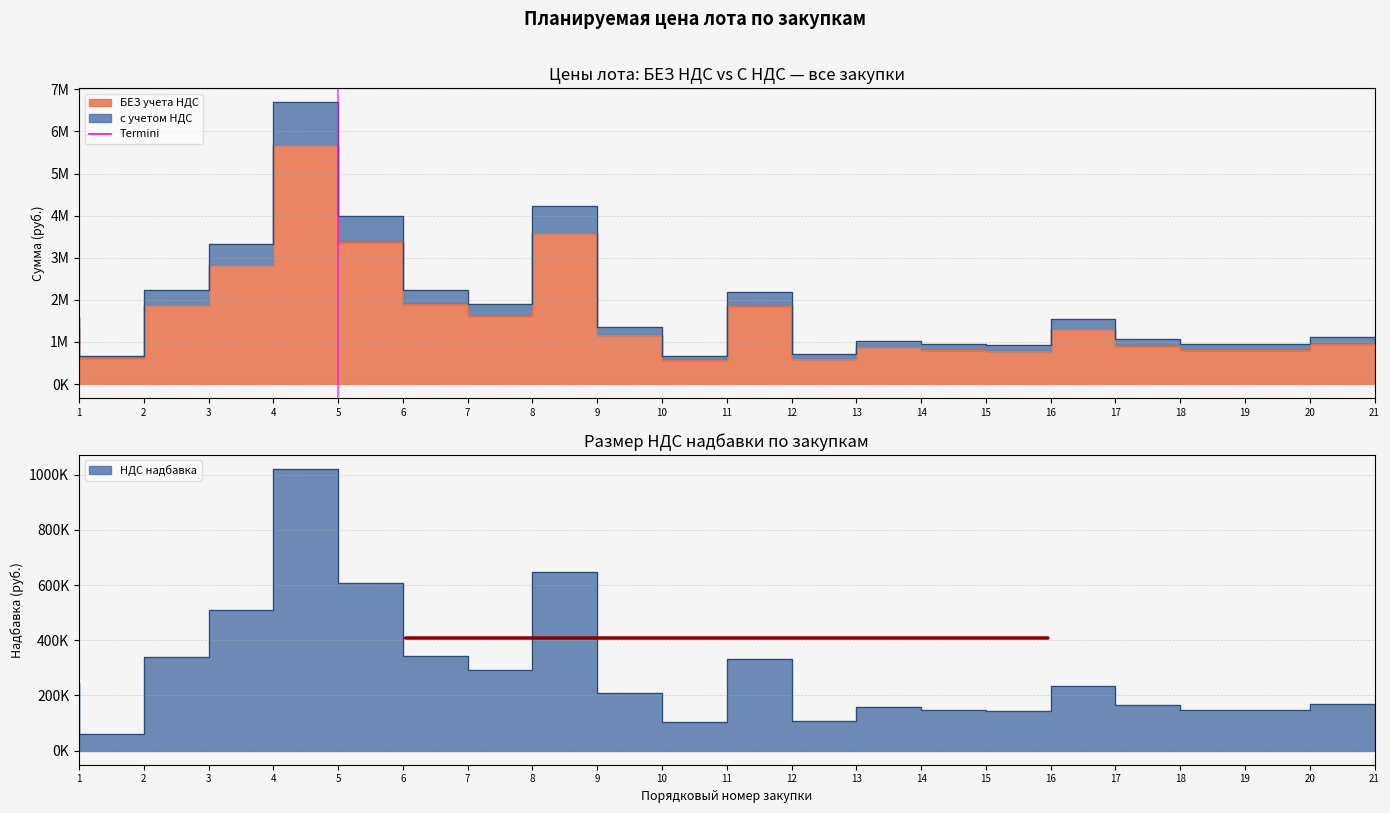

In с учетом НДС, how many points are lower than both neighbors (excluding endpoints)?

5